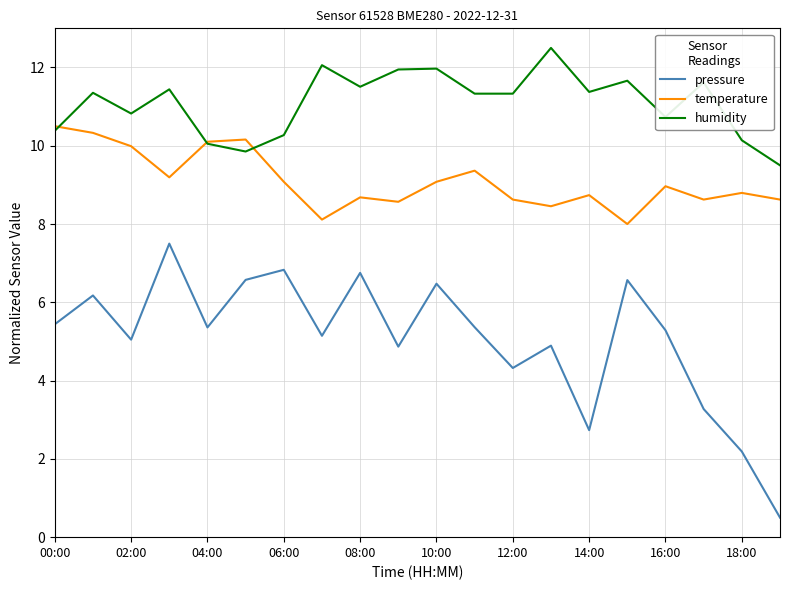

Which series has the largest total across all categories?

humidity